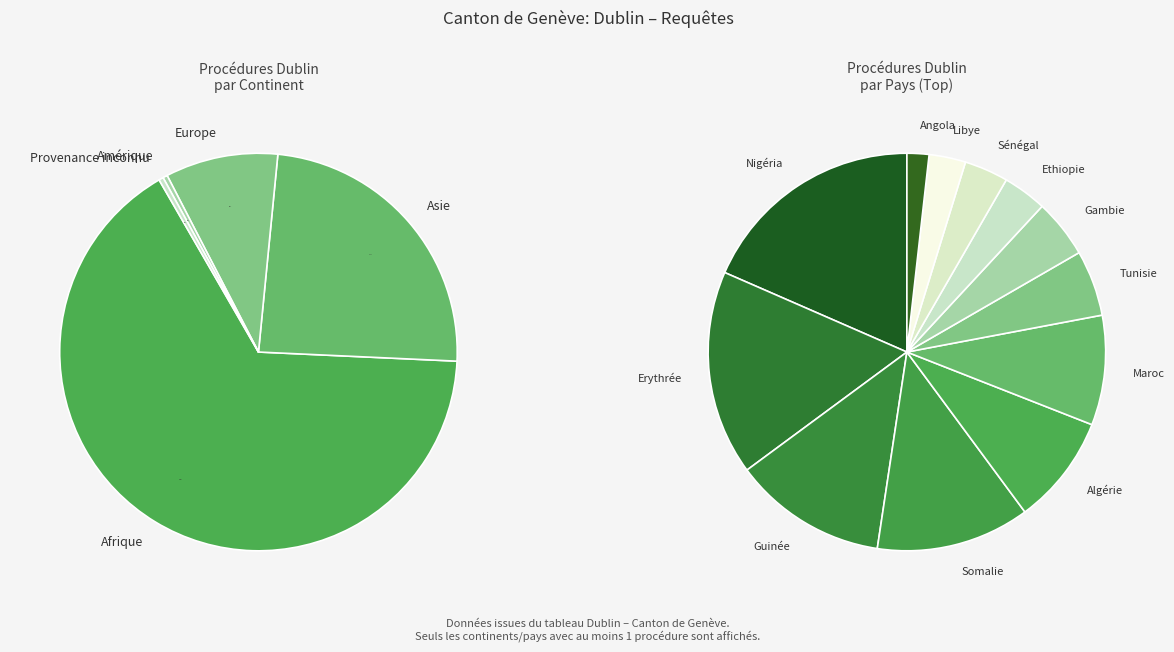

Which slice is the smallest?

Amérique